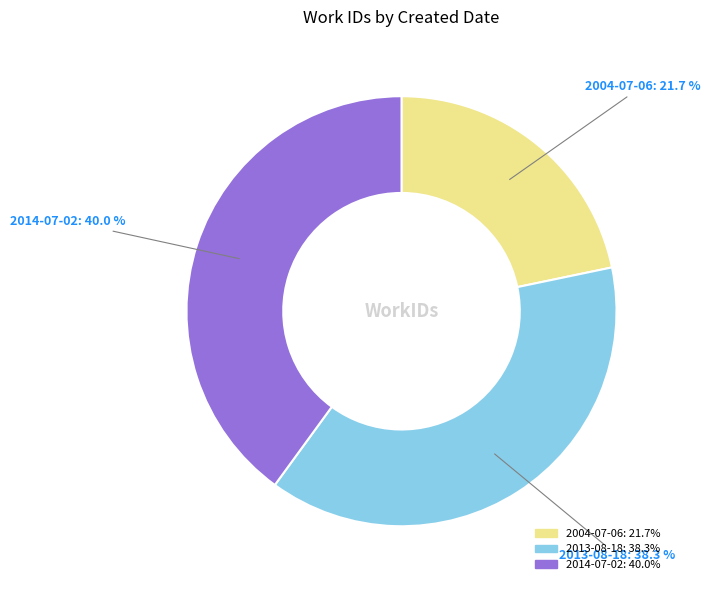

To the nearest percent, what portion does 2004-07-06 represent?

22%